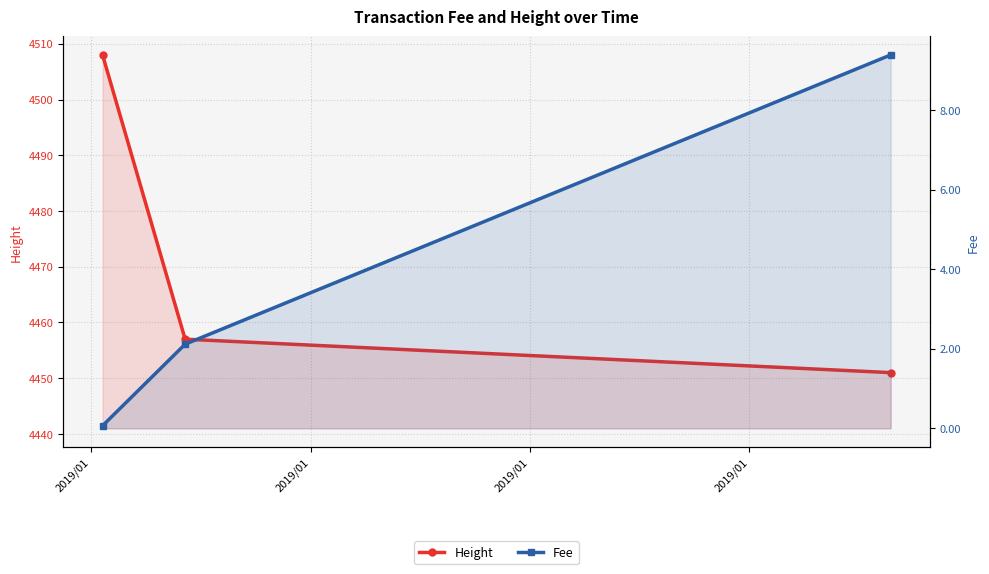

Which category has the lowest value across all series?

2019/01